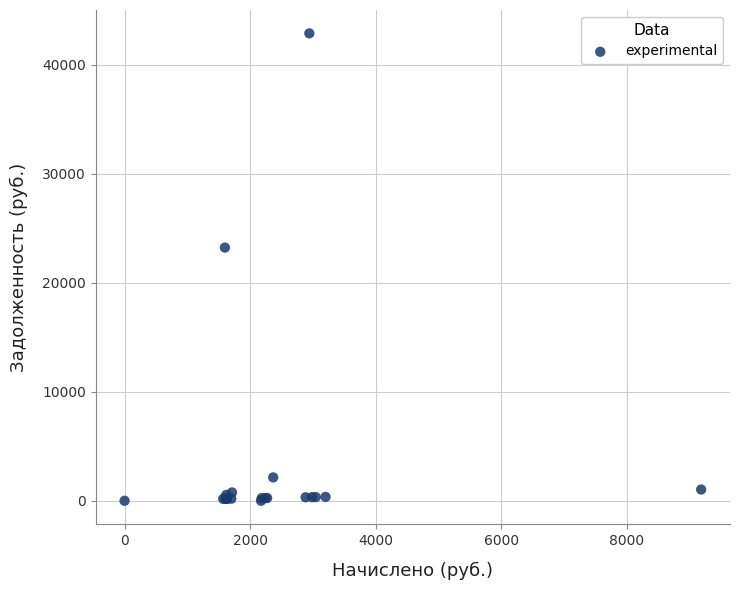

What Y value in the scatter plot is closest to 21450?

23240.1